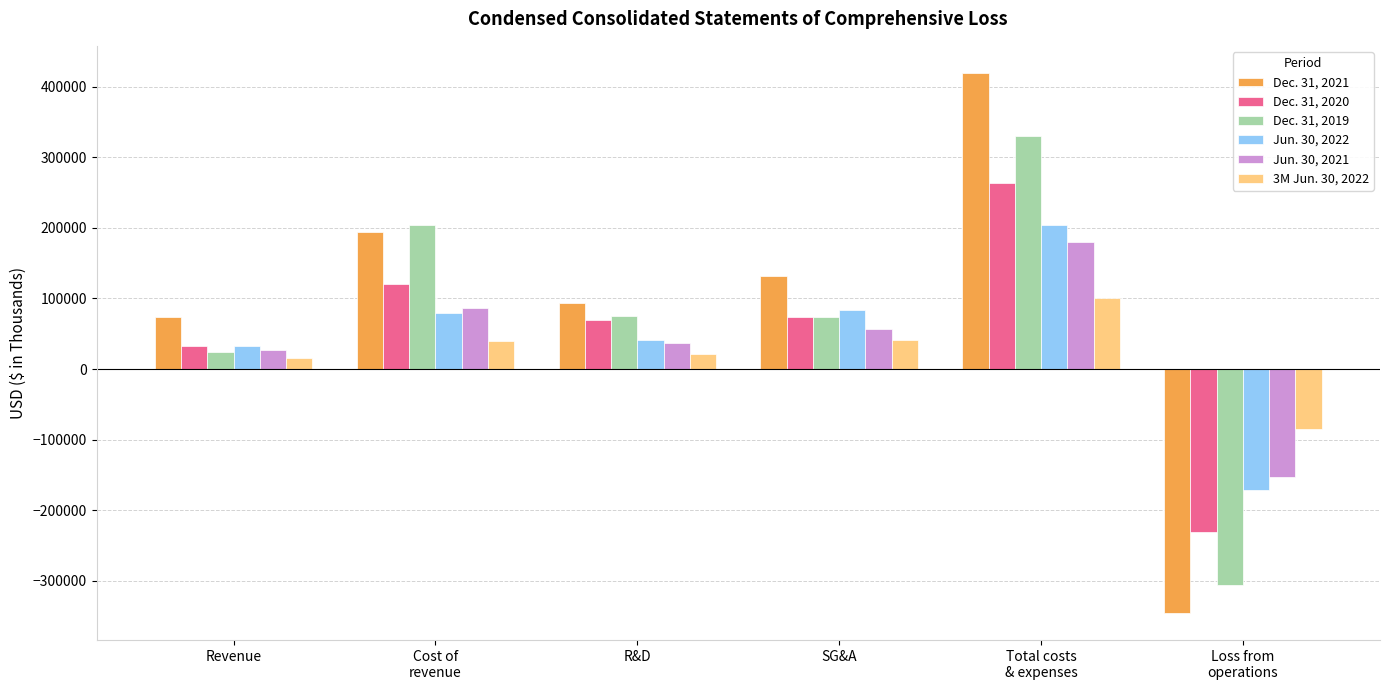

What is the difference between the highest and lowest values at R&D?

72569